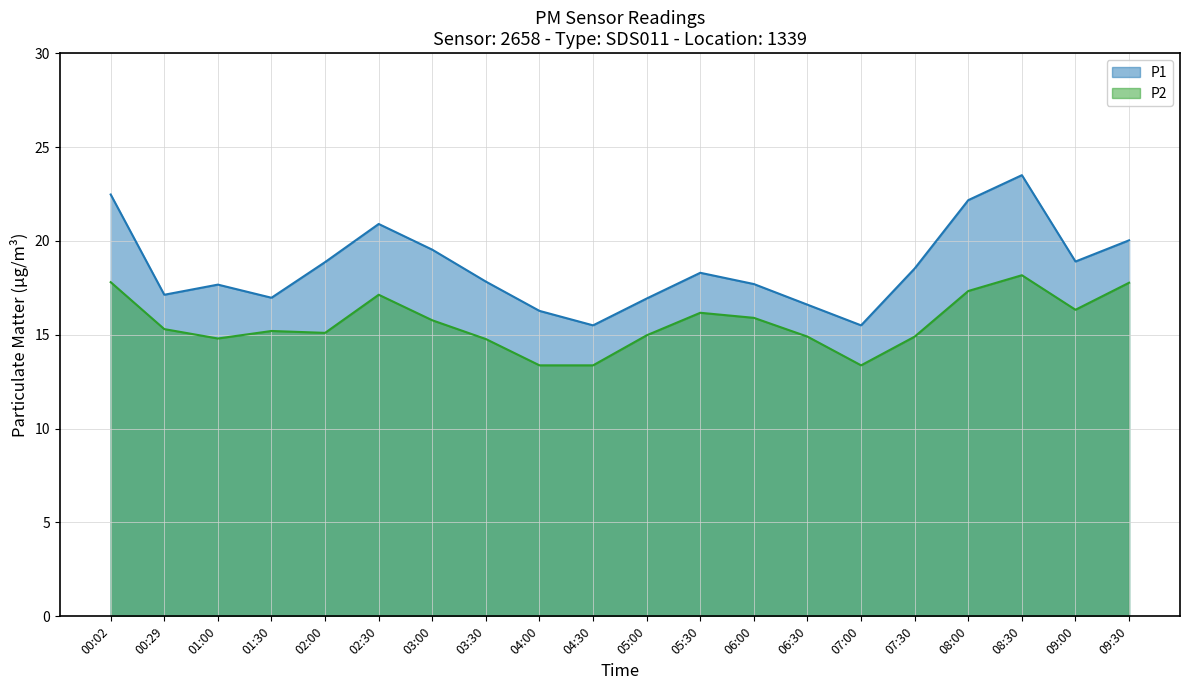

Rank the categories by P1 value from highest to lowest.

08:30, 00:02, 08:00, 02:30, 09:30, 03:00, 09:00, 02:00, 07:30, 05:30, 03:30, 06:00, 01:00, 00:29, 01:30, 05:00, 06:30, 04:00, 04:30, 07:00